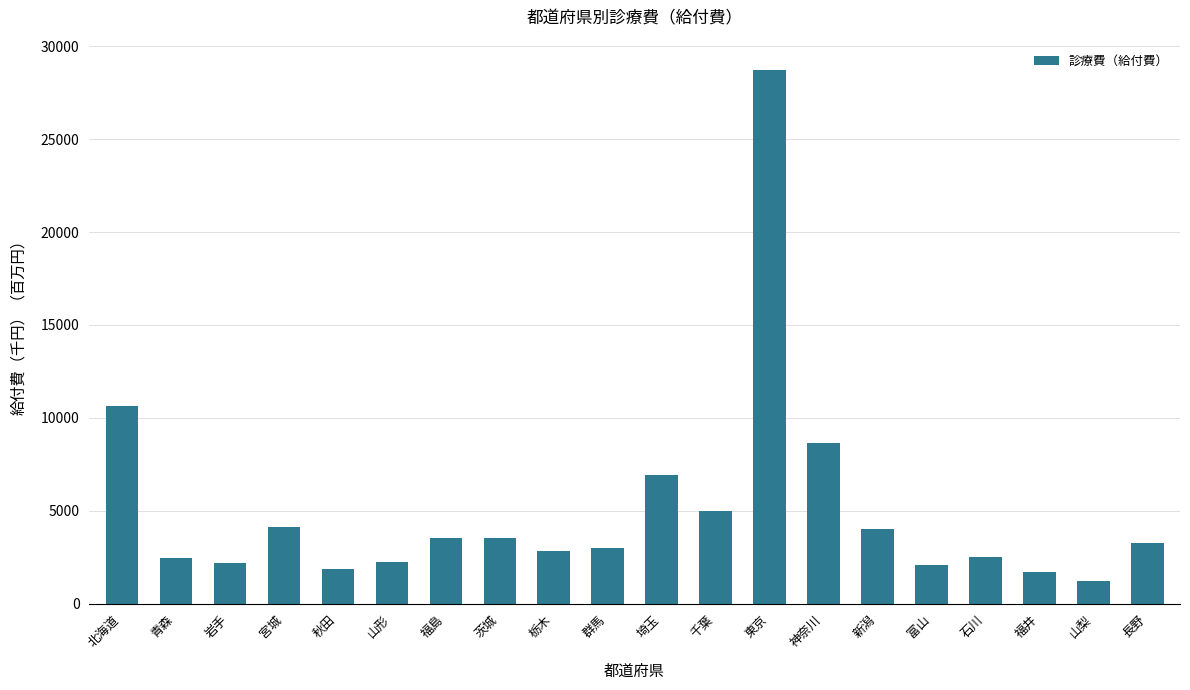

What is the smallest value displayed?

1210.0